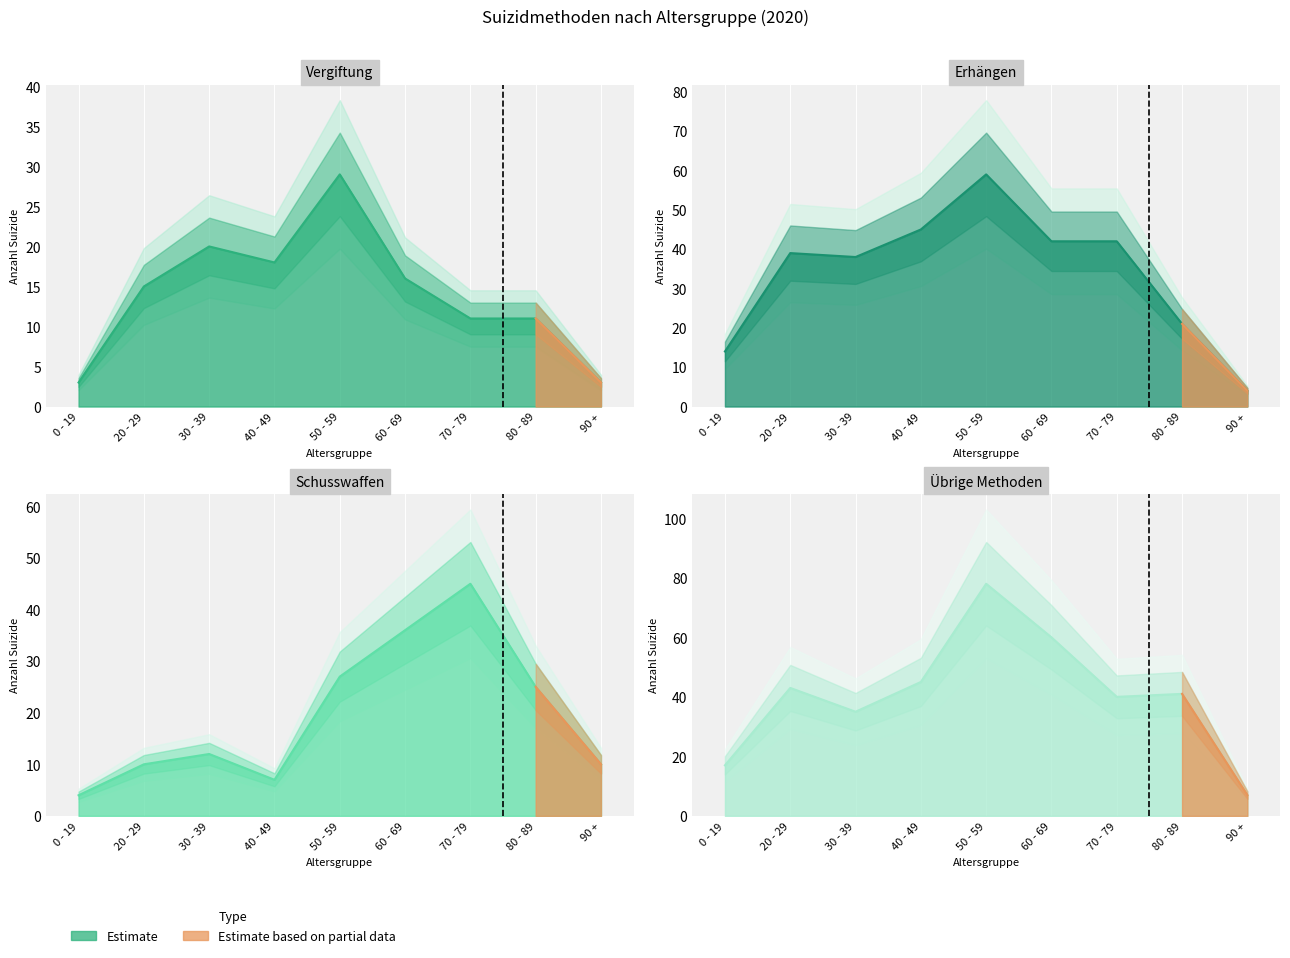

What is the difference between the Vergiftung values at 40 - 49 and 60 - 69?

2